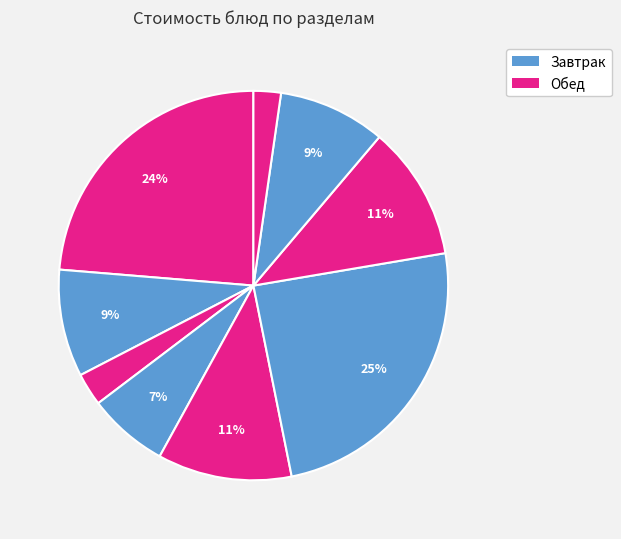

How many segments does this pie chart have?

9